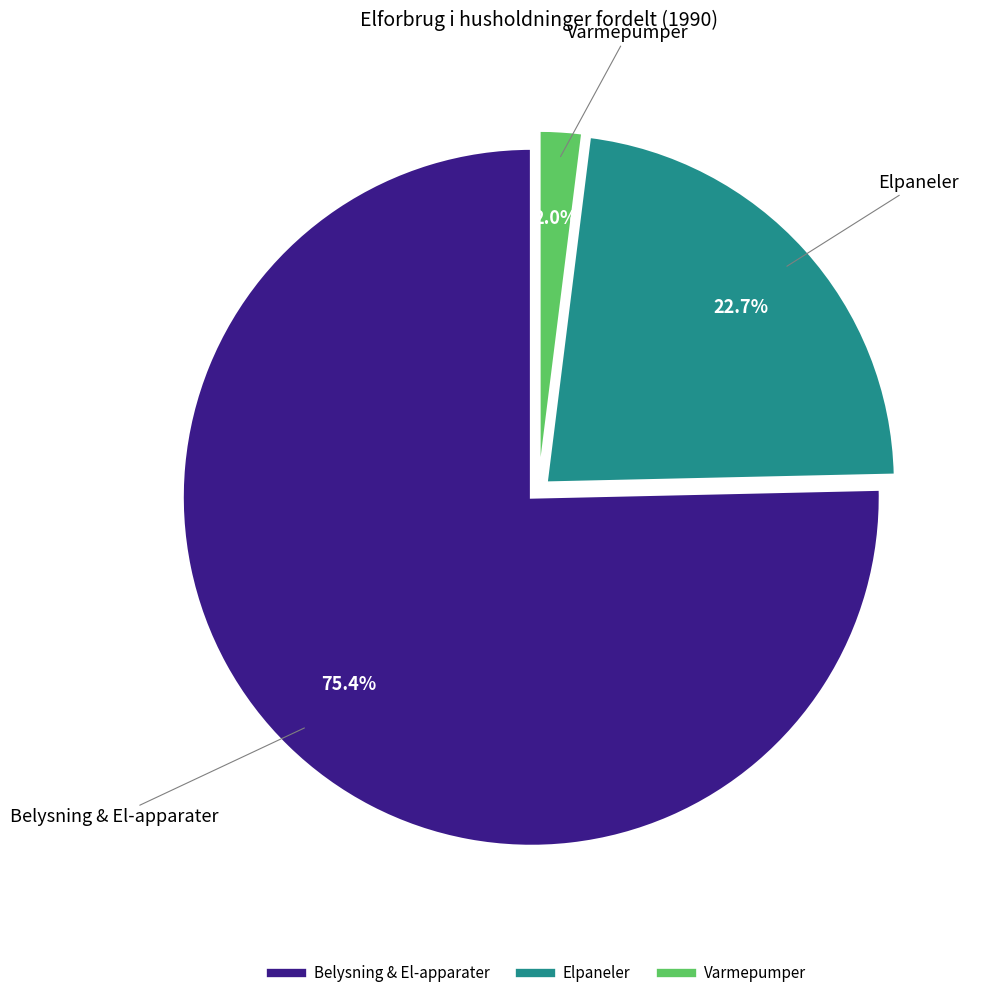

What percentage is NOT represented by Elpaneler?

77.3%